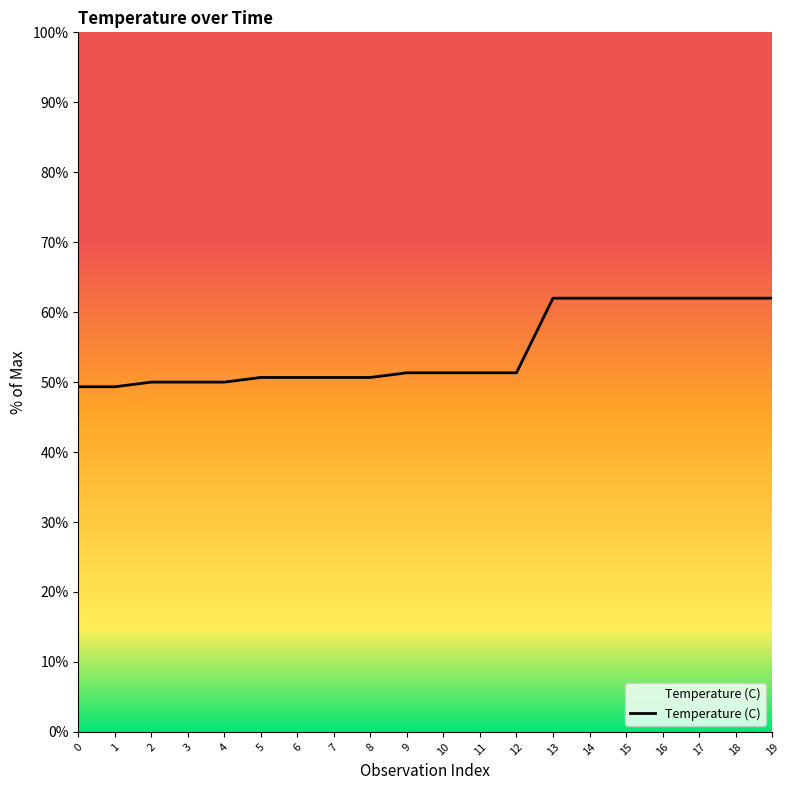

What is the greatest value displayed?

62.0